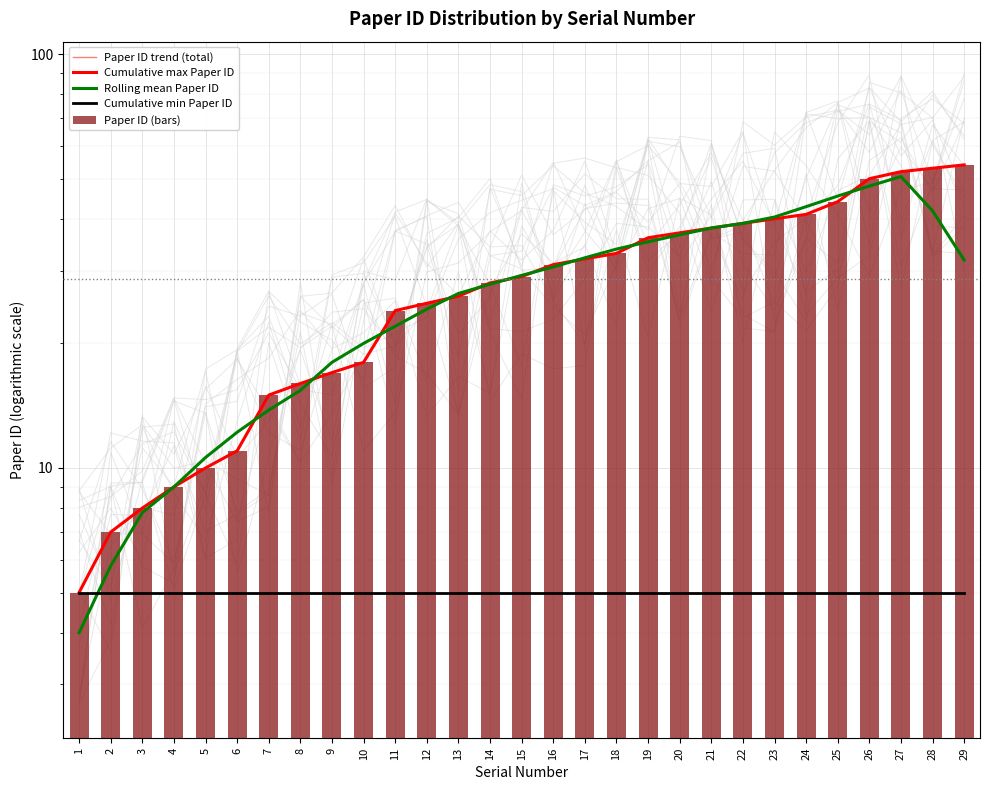

Rank the series at 28 from lowest to highest value.

Cumulative min Paper ID, Rolling mean Paper ID, Paper ID trend (total), Cumulative max Paper ID, Paper ID (bars)